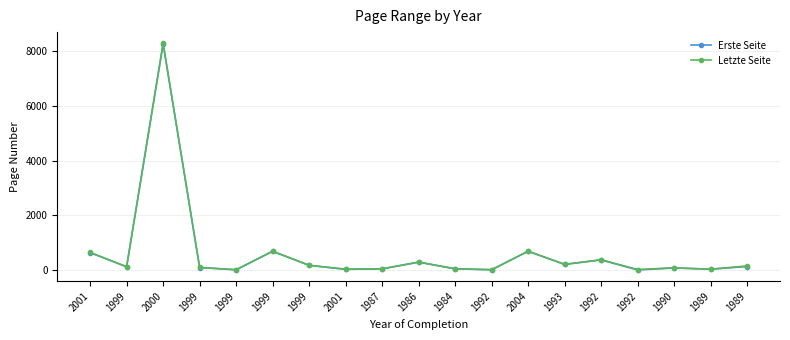

What are all the series names shown in the legend?

Erste Seite, Letzte Seite